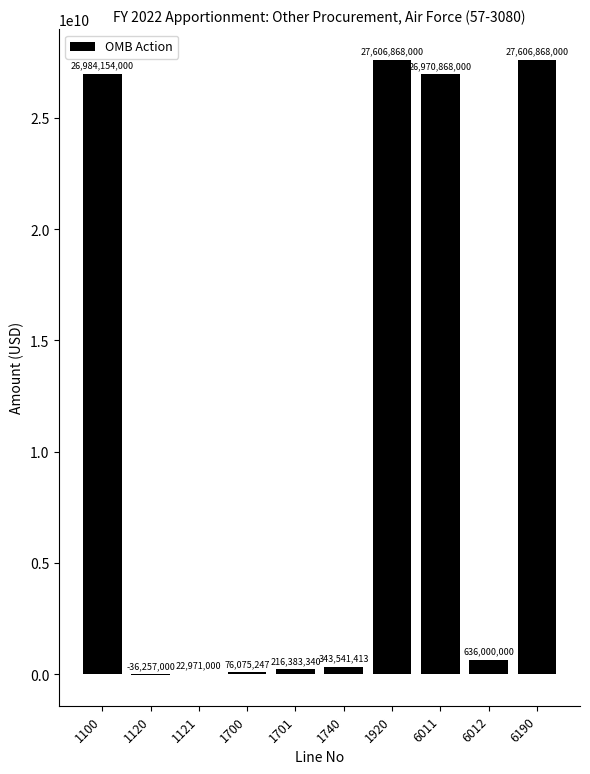

What is the maximum value shown in the chart?

27606868000